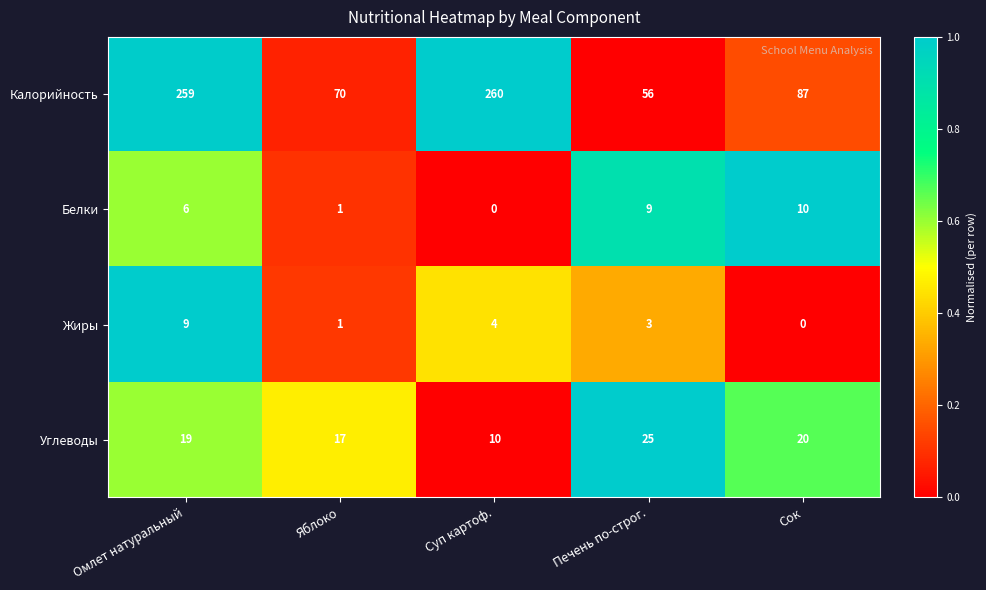

At which category is the sum across all series the highest?

Омлет натуральный